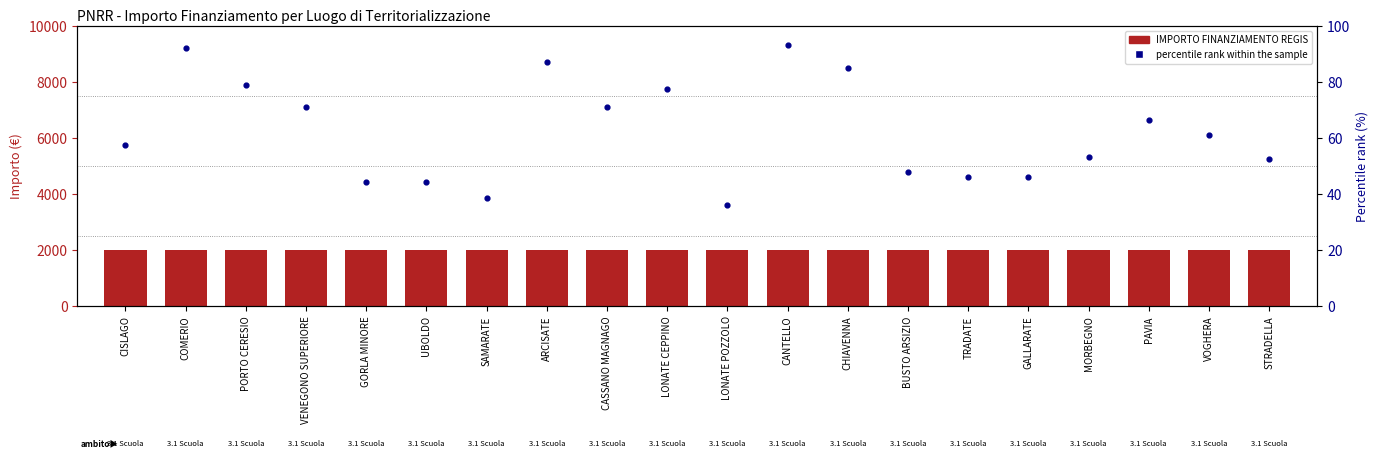

Which series contains the lowest Y value?

percentile rank within the sample